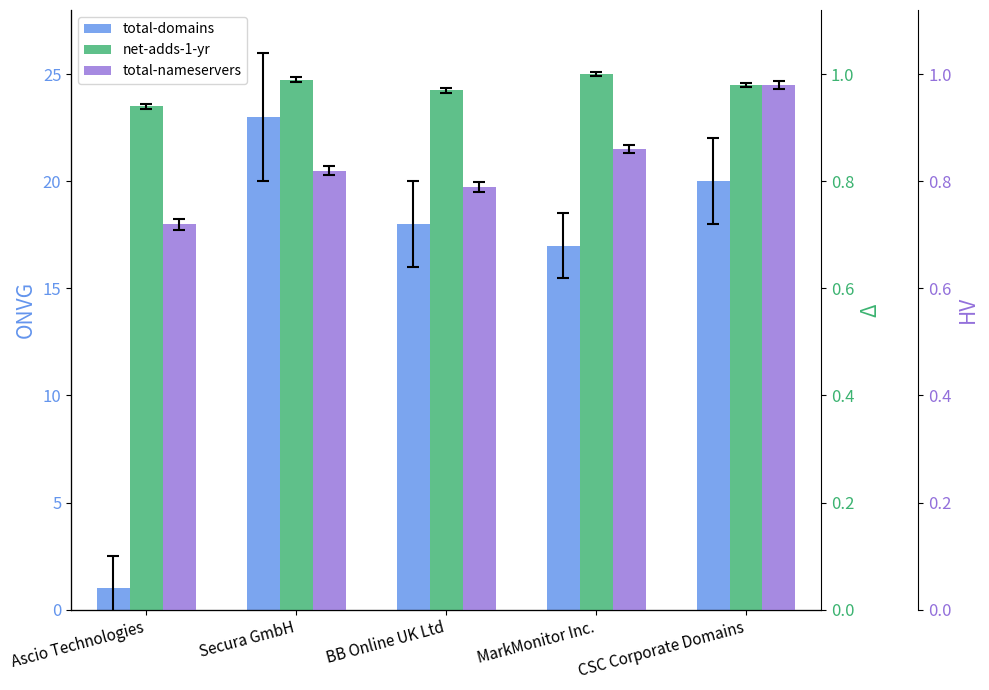

What is the average value of the net-adds-1-yr series?

1.0